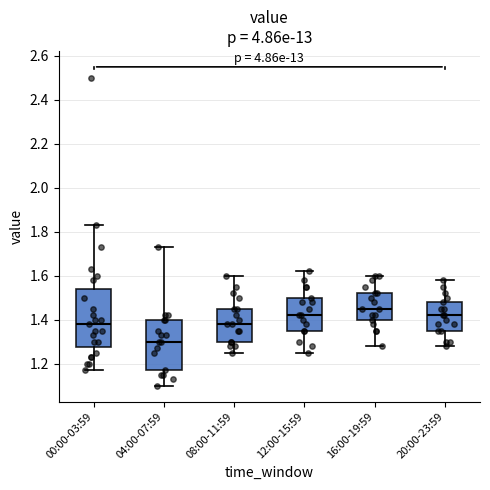

Where is the lower edge of the box for 04:00-07:59 on the y-axis? The values are not printed on the chart, so give them approximately, as read against the axis.

1.18